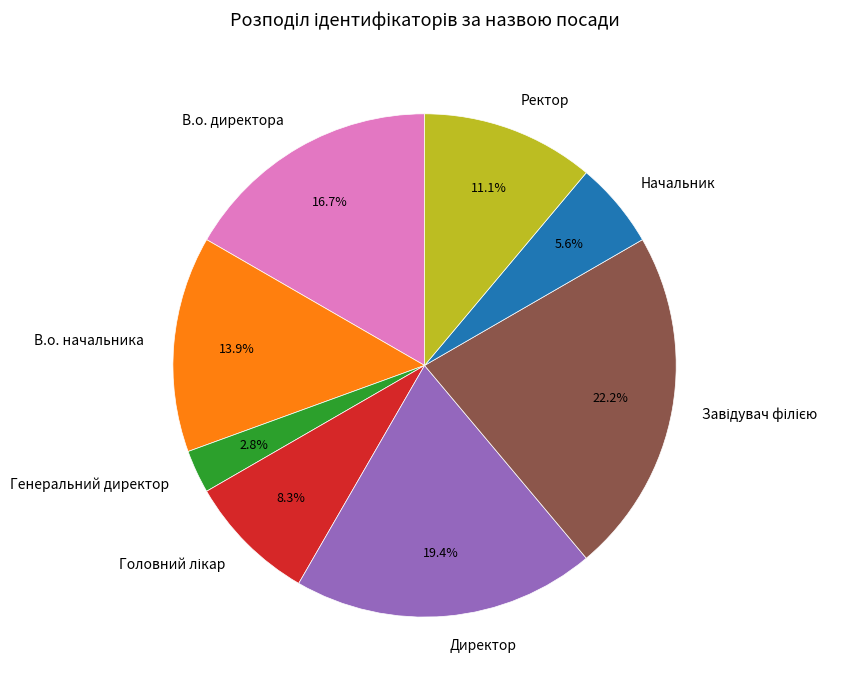

Is there any slice that represents more than half of the pie?

No